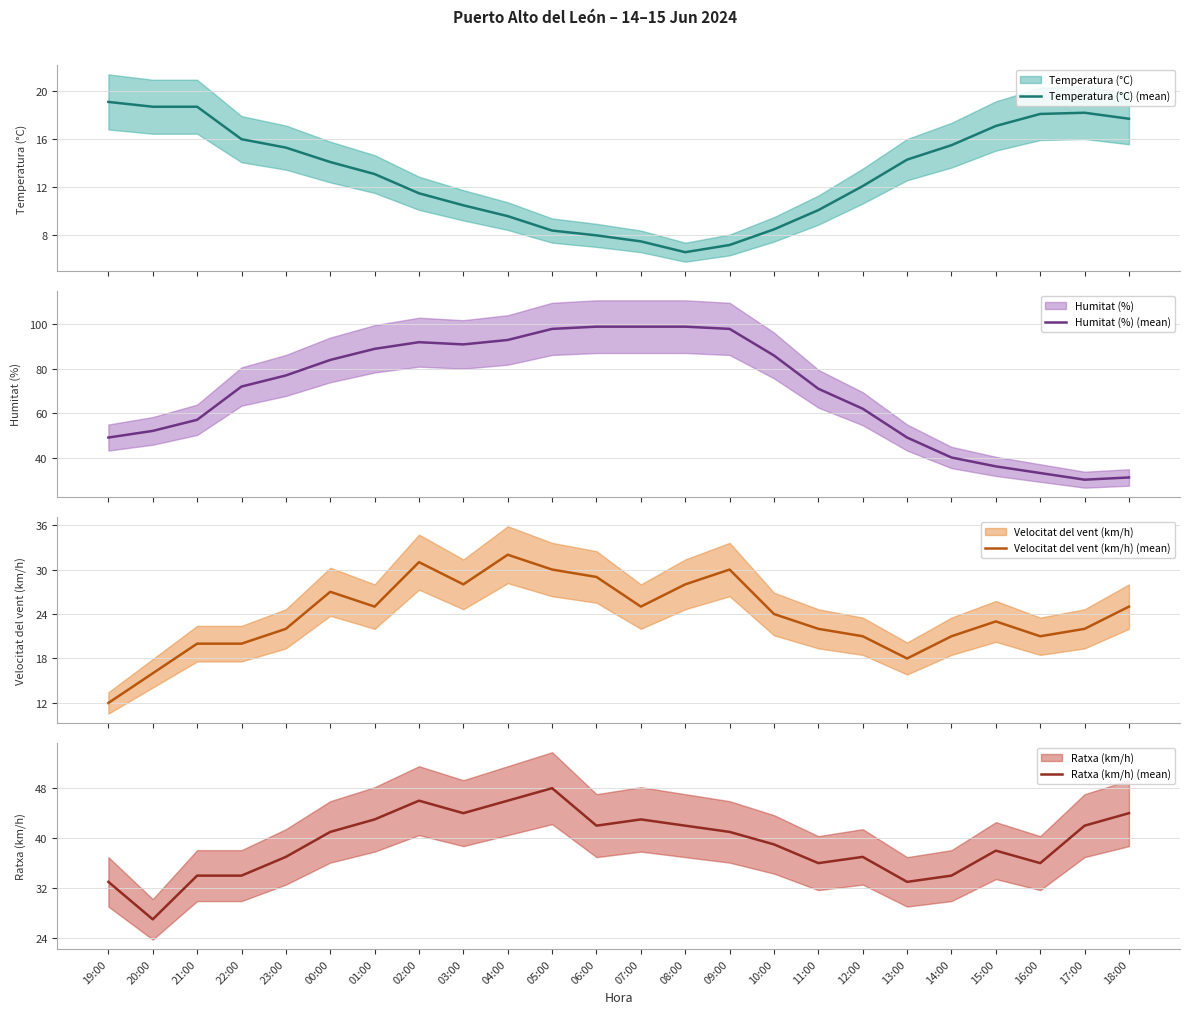

The value of Velocitat del vent (km/h) (mean) at 23:00 is 22.0. True or false?

True